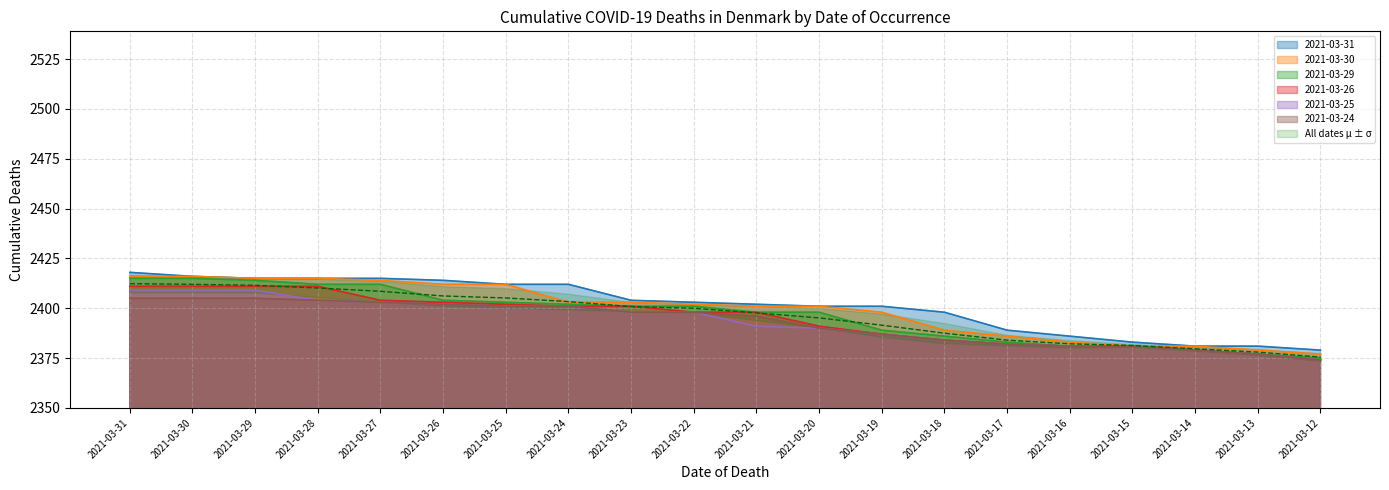

Which category has the highest value in the 2021-03-31 series?

2021-03-31